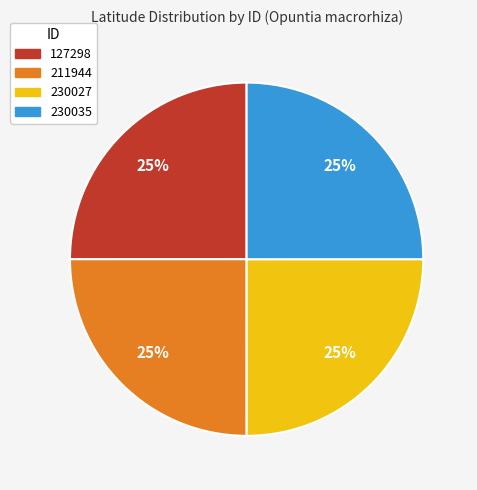

What is the ratio of the value at 211944 to the value at 230027?

1.0